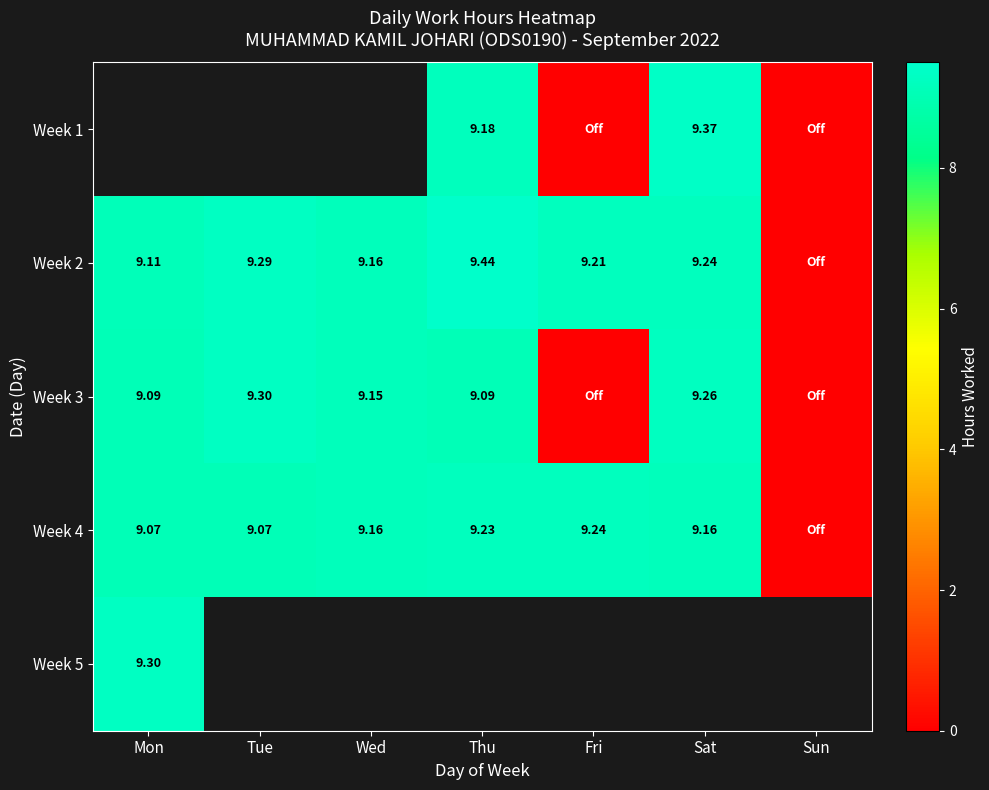

Is the value of Week 3 at Thu greater than the value of Week 4 at Sat?

No